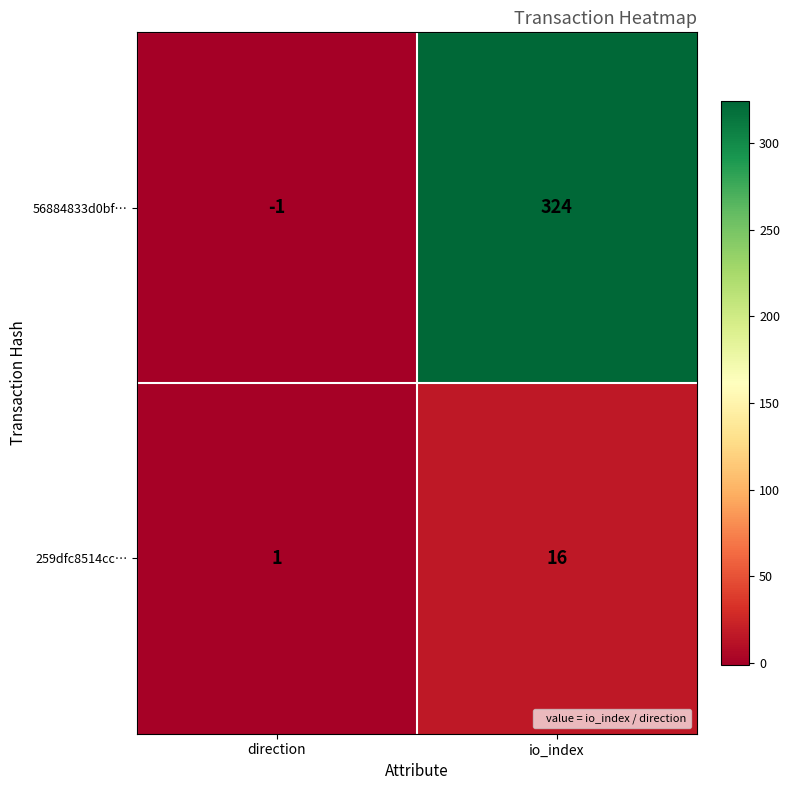

Rank the series by their average value, from lowest to highest.

259dfc8514cc…, 56884833d0bf…